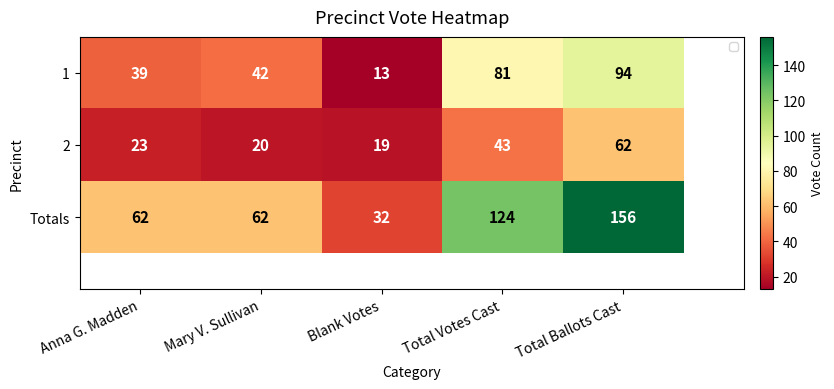

Count the Totals values in the range 62 to 124.

3